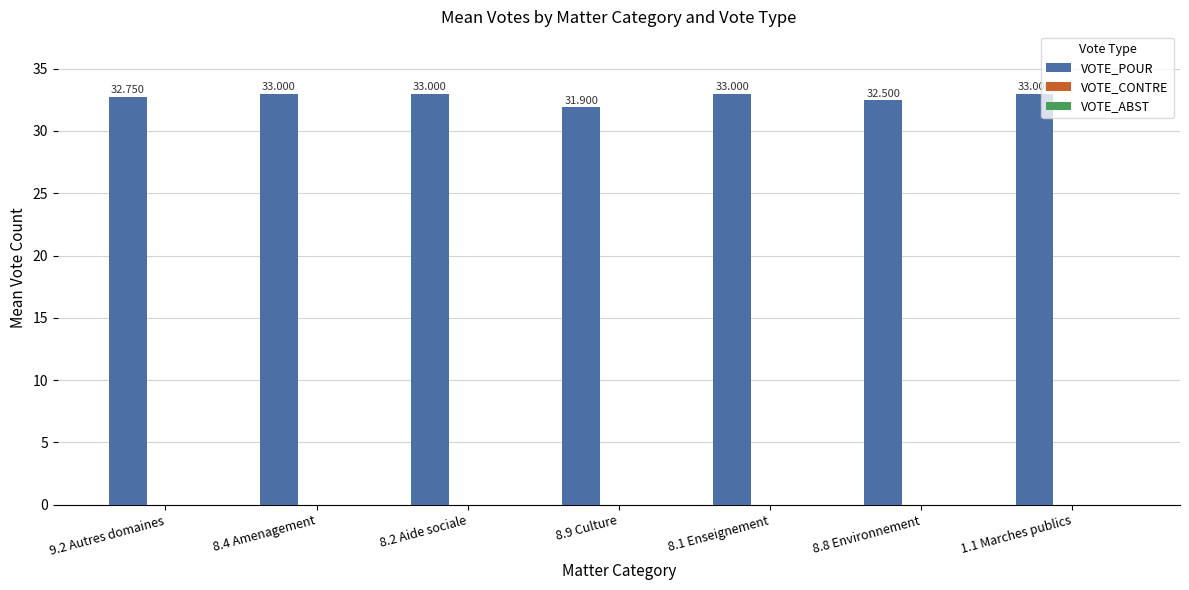

Count the number of categories in the chart.

7